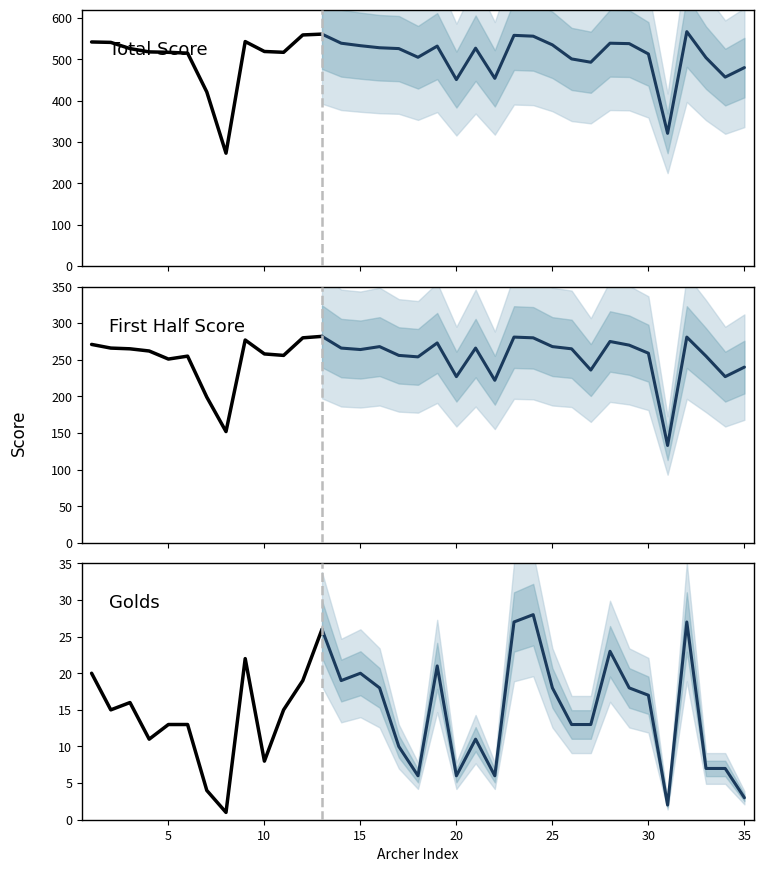

What is the difference between the second highest and minimum values in the First Half series?

148